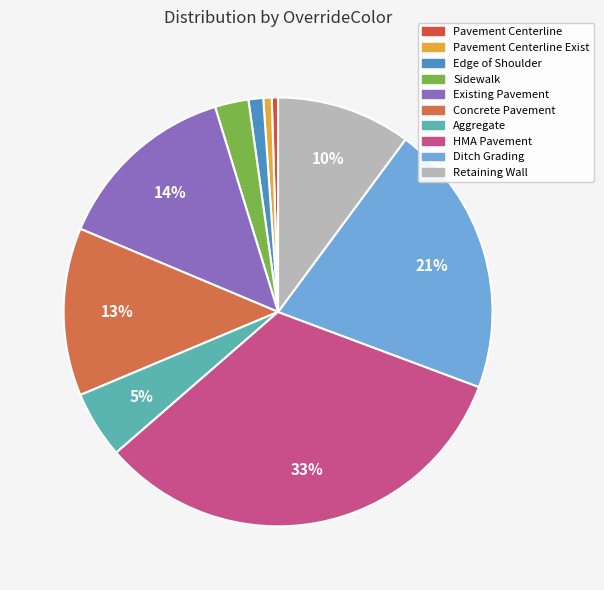

Rank the categories by value from highest to lowest.

HMA Pavement, Ditch Grading, Existing Pavement, Concrete Pavement, Retaining Wall, Aggregate, Sidewalk, Edge of Shoulder, Pavement Centerline Exist, Pavement Centerline